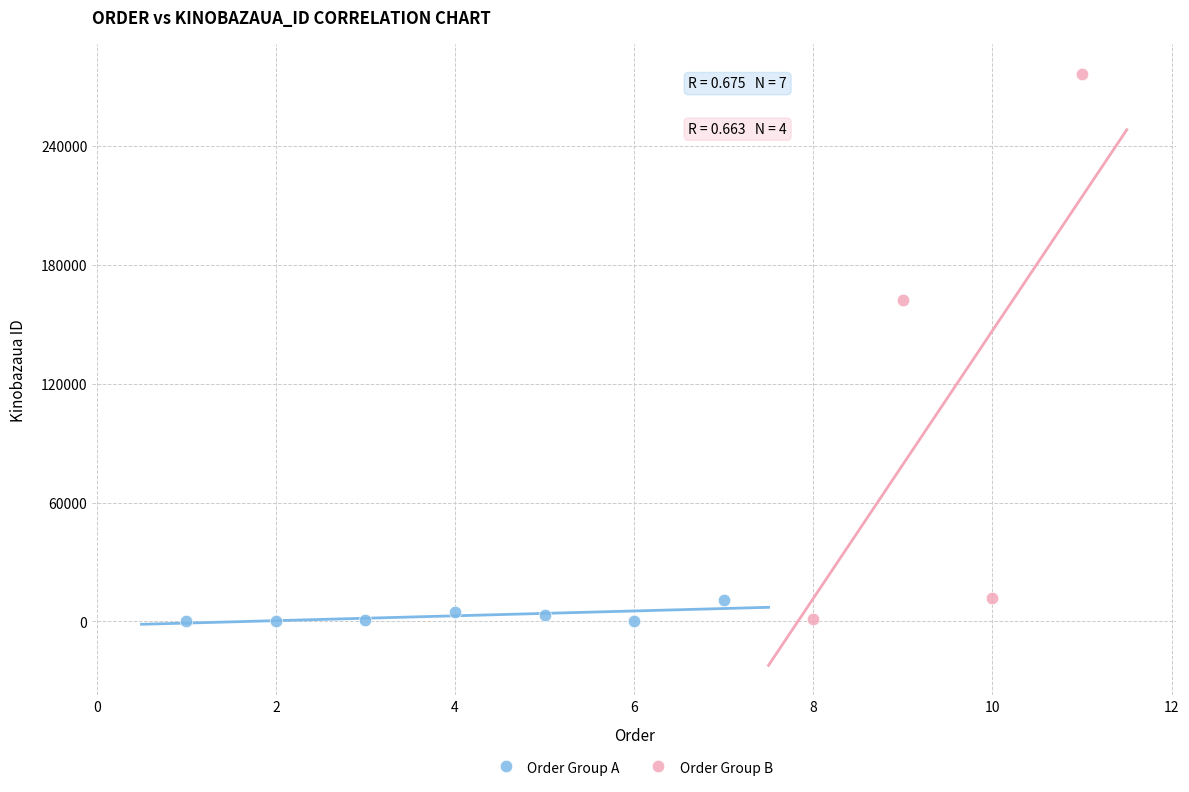

Which series has the widest spread of Y values?

Order Group B